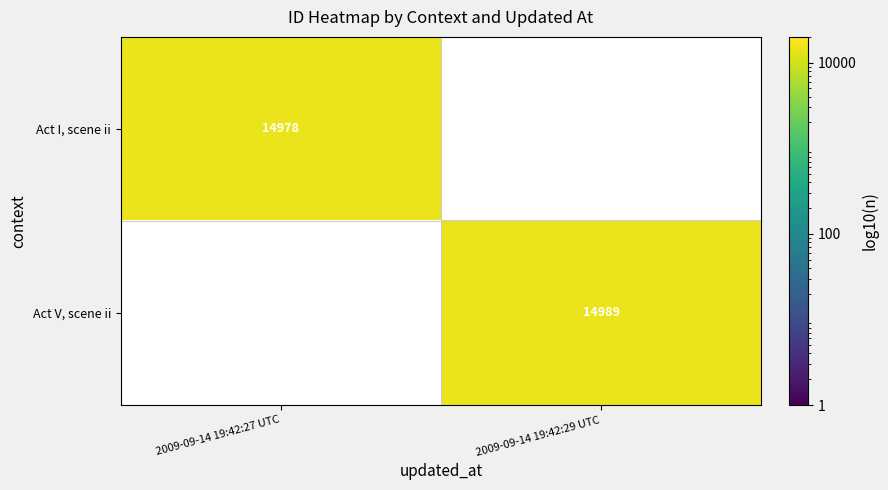

What is the maximum value shown in the chart?

14989.0